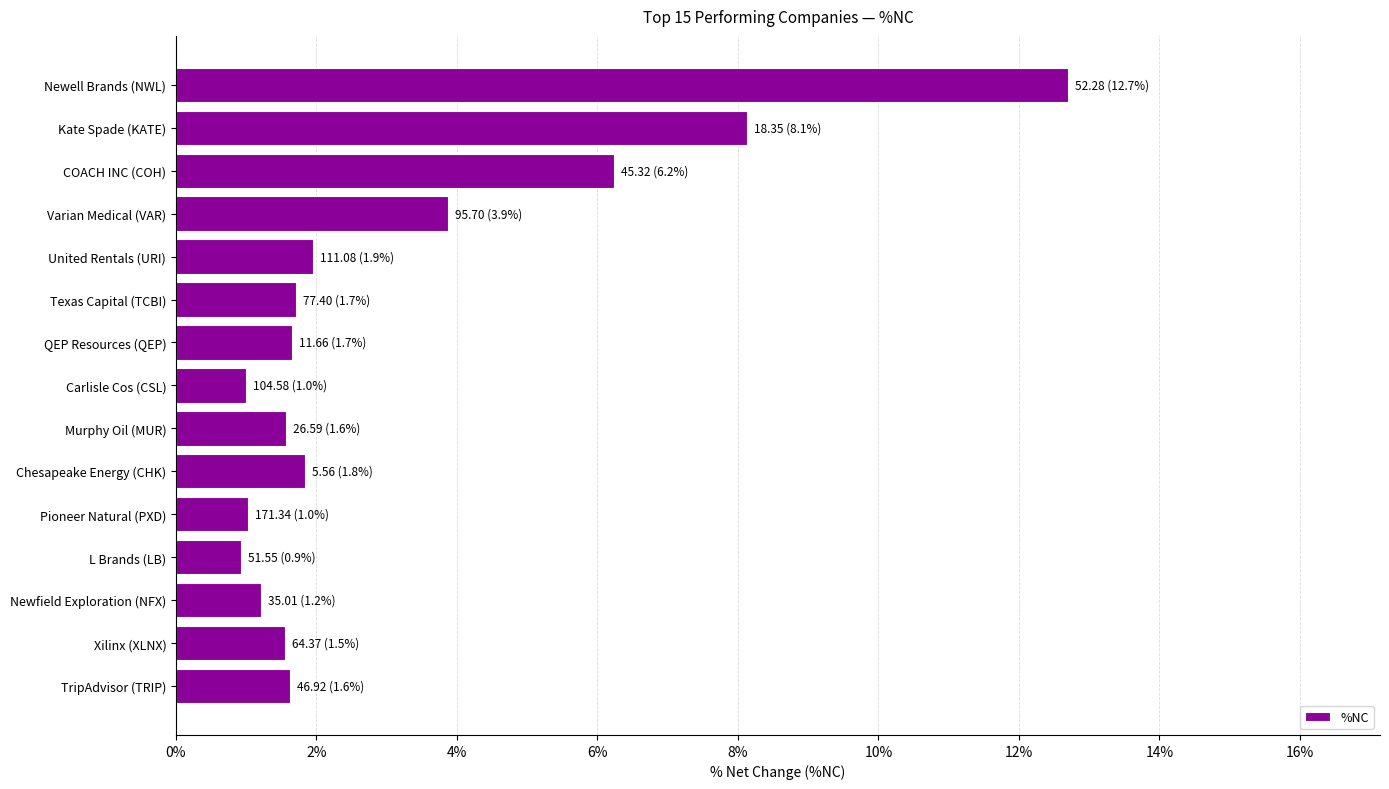

What is the difference between the second highest and minimum values?

0.1